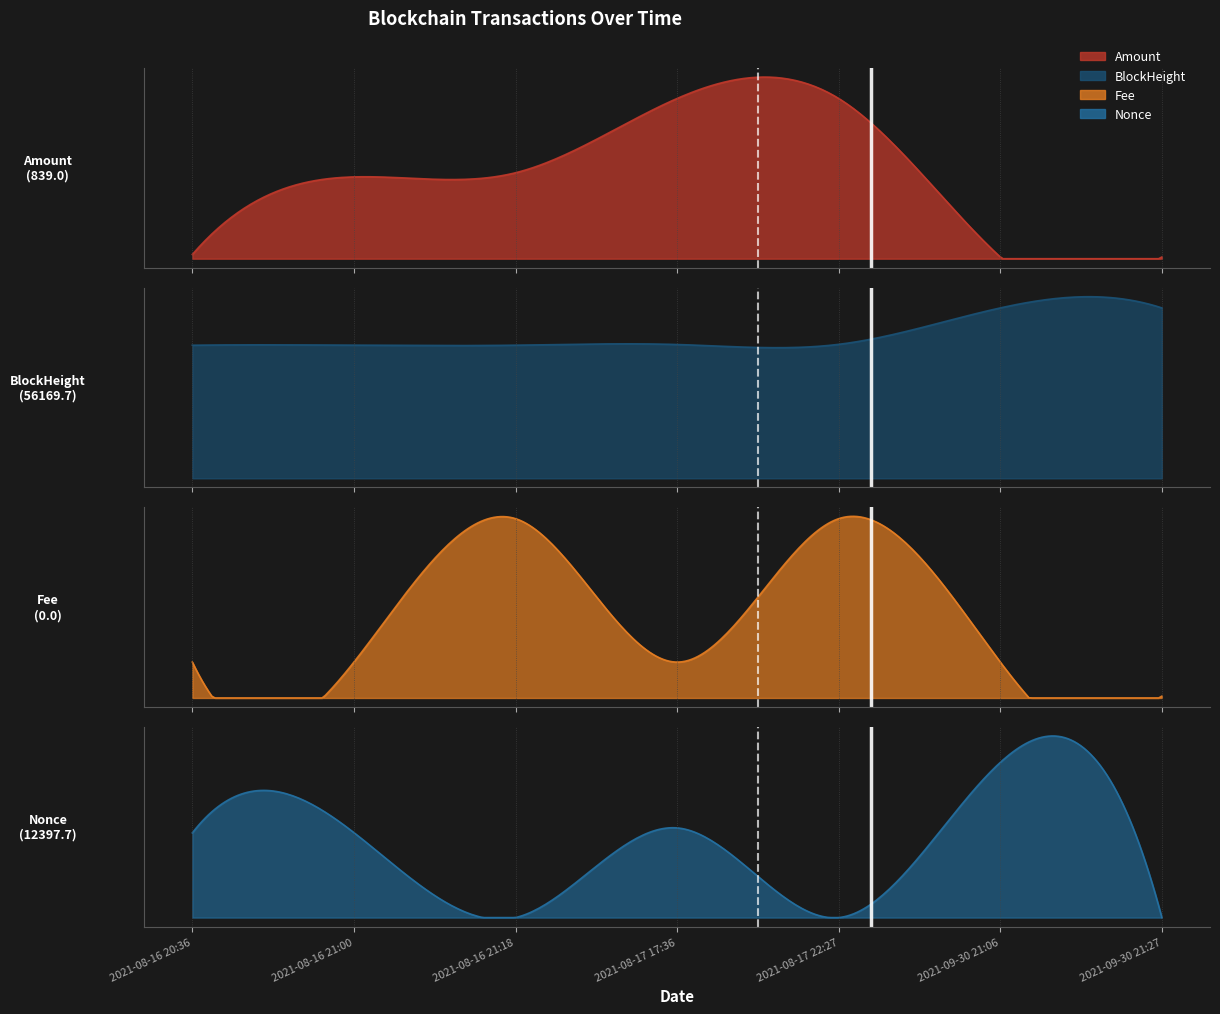

Reading right to left, transcribe all the data shown in this chart.

Amount: 20.0	20.0	1898.1	1898.2	1017.9	969.0	50.0
Fee: 0.0	0.0	0.1	0.0	0.1	0.0	0.0
BlockHeight: 66477.0	66472.0	52265.0	52201.0	51929.0	51925.0	51919.0
Nonce: 2.0	32484.0	1.0	18775.0	0.0	17787.0	17735.0